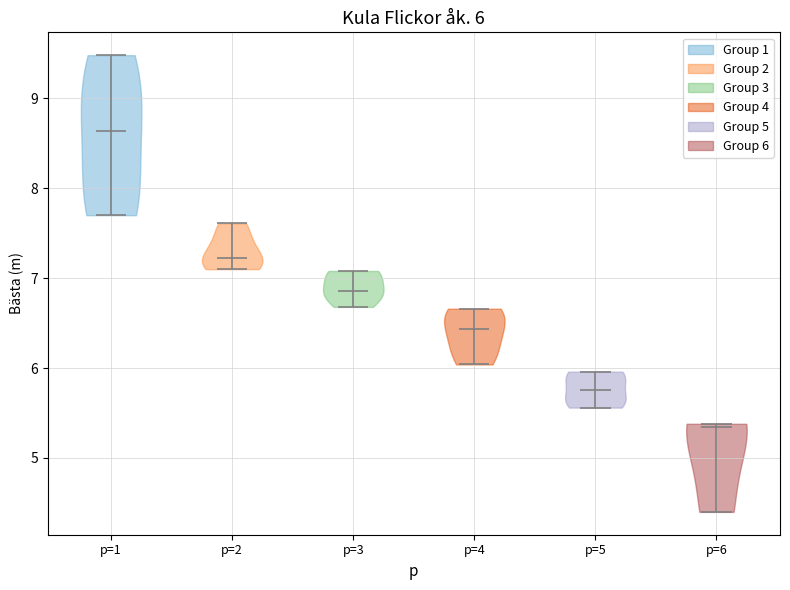

Which violin has the lowest median line?

p=6